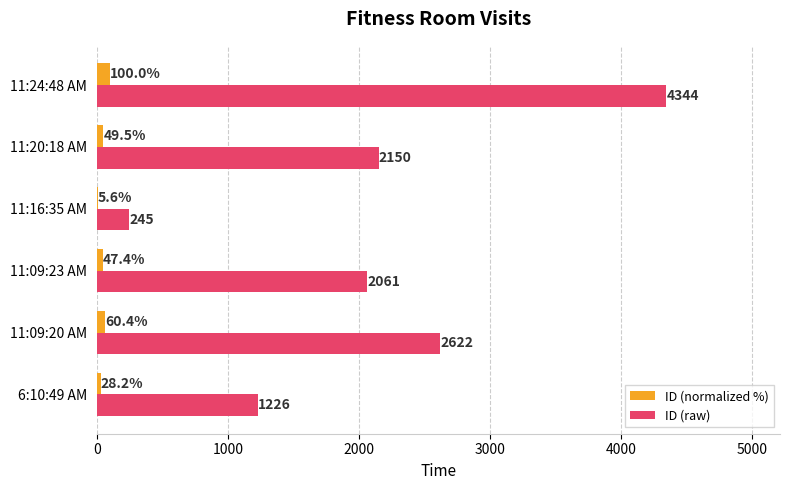

What is the maximum value shown in the chart?

4344.0